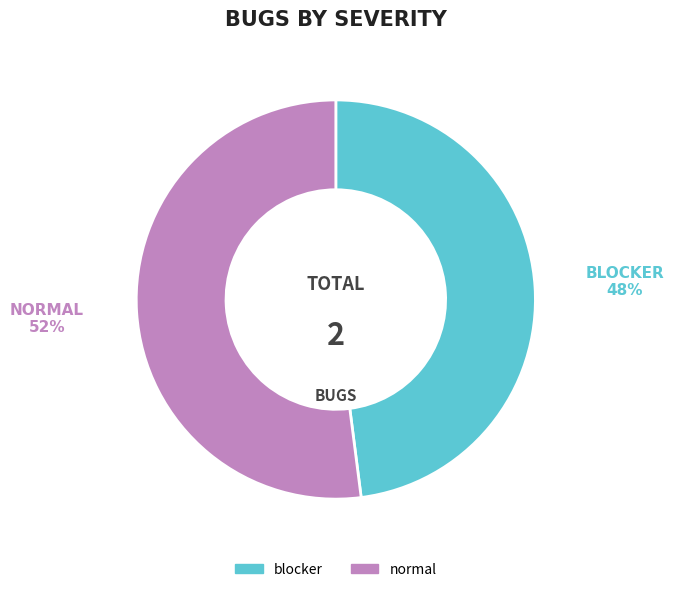

What is the ratio of the value at blocker to the value at normal?

0.9